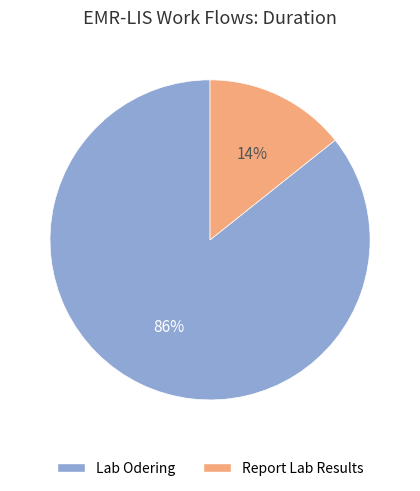

How many segments does this pie chart have?

2